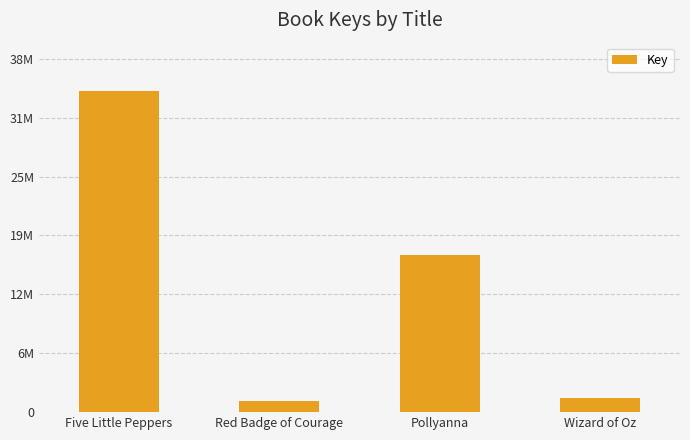

Does the chart contain any negative values?

No